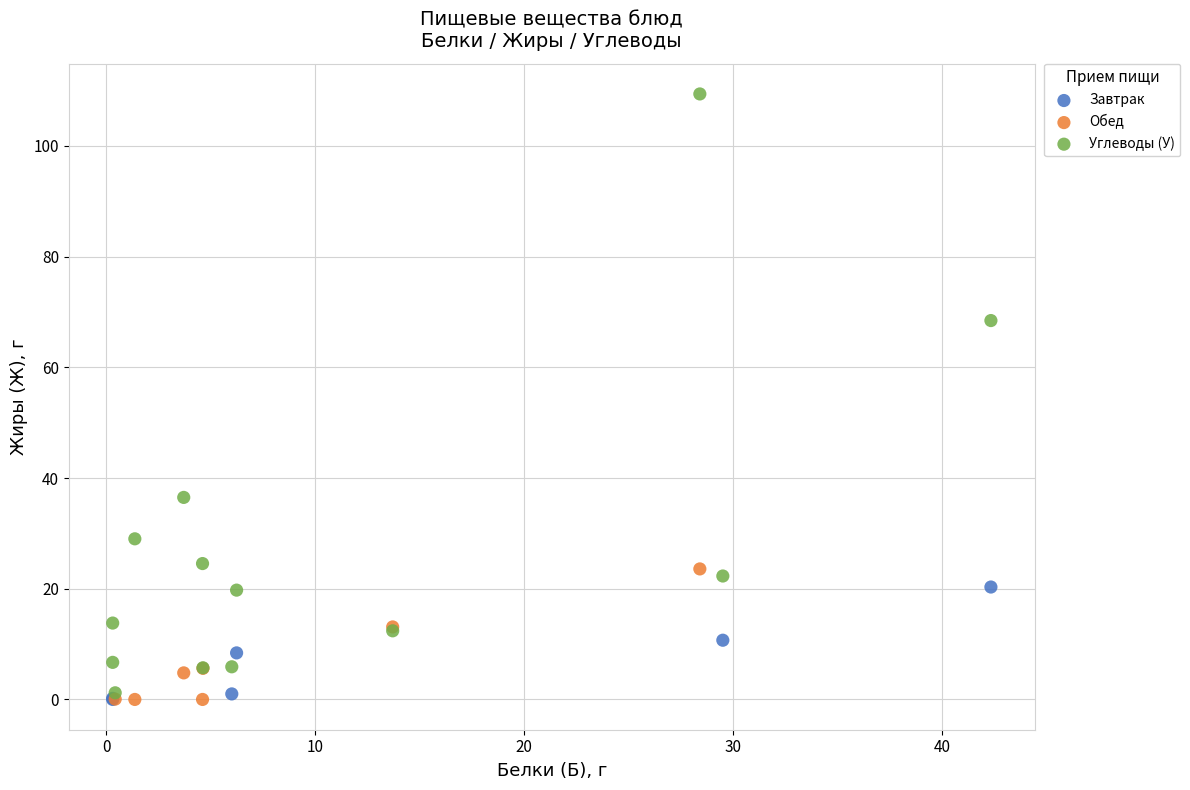

Which series has the largest Y range (max minus min)?

Углеводы (У)